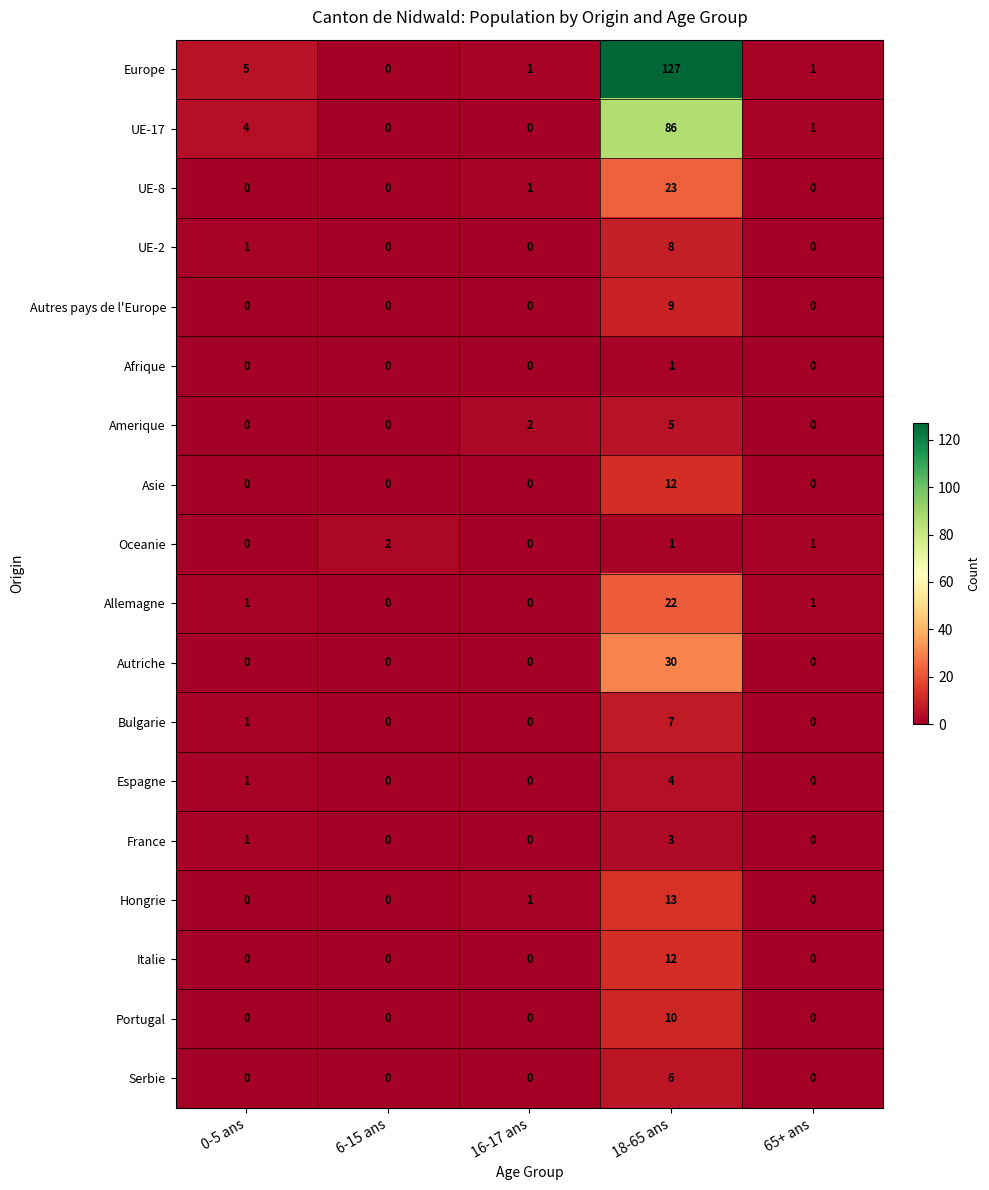

How many data points in Oceanie are less than 1?

2